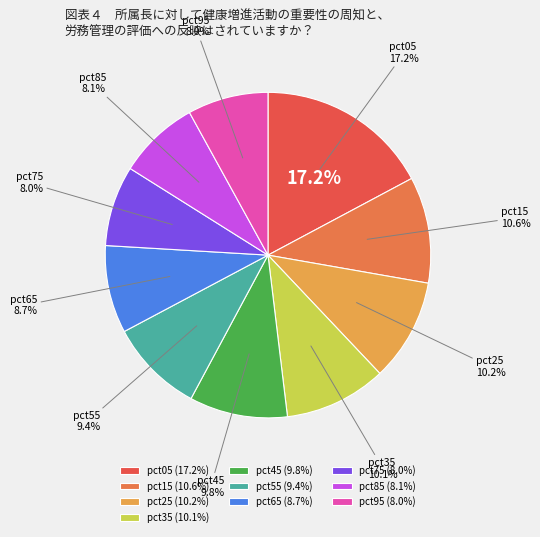

Which slice is the smallest?

pct75